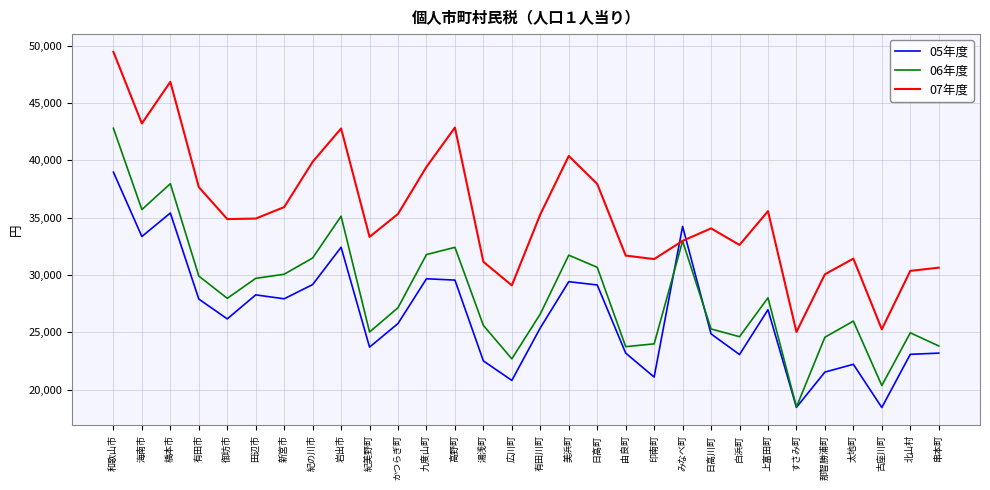

Count the number of data series in this chart.

3